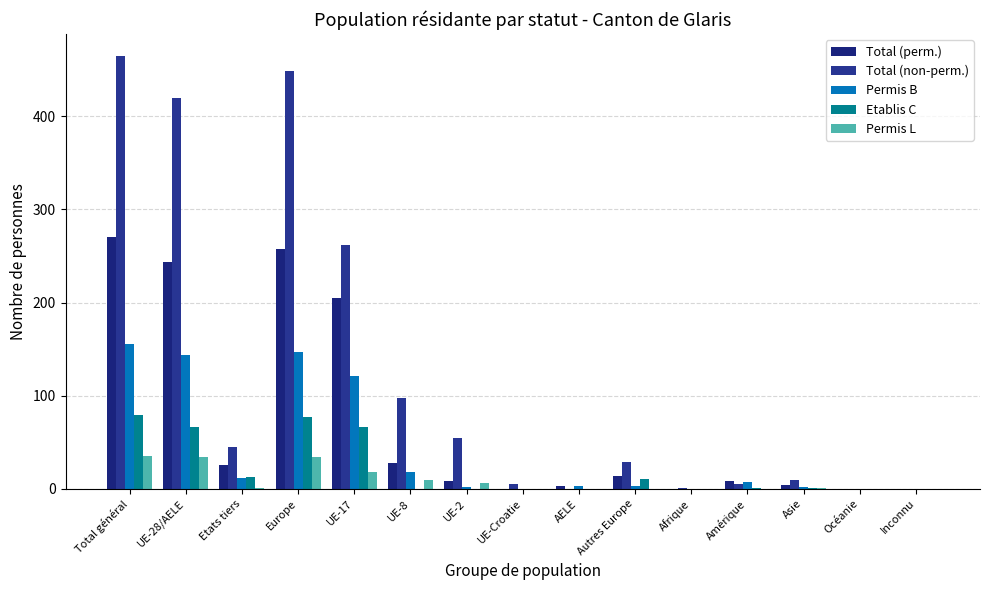

The value of Permis L at Asie is 1. True or false?

True